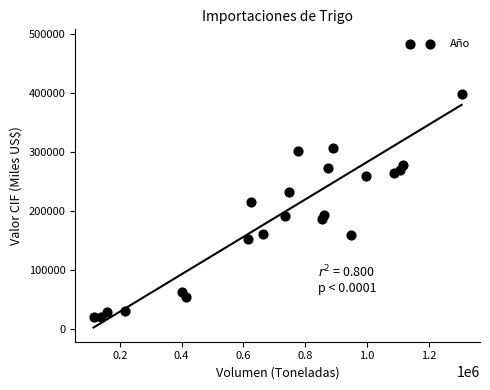

What is the range of Y values (max minus min)?

464643.0